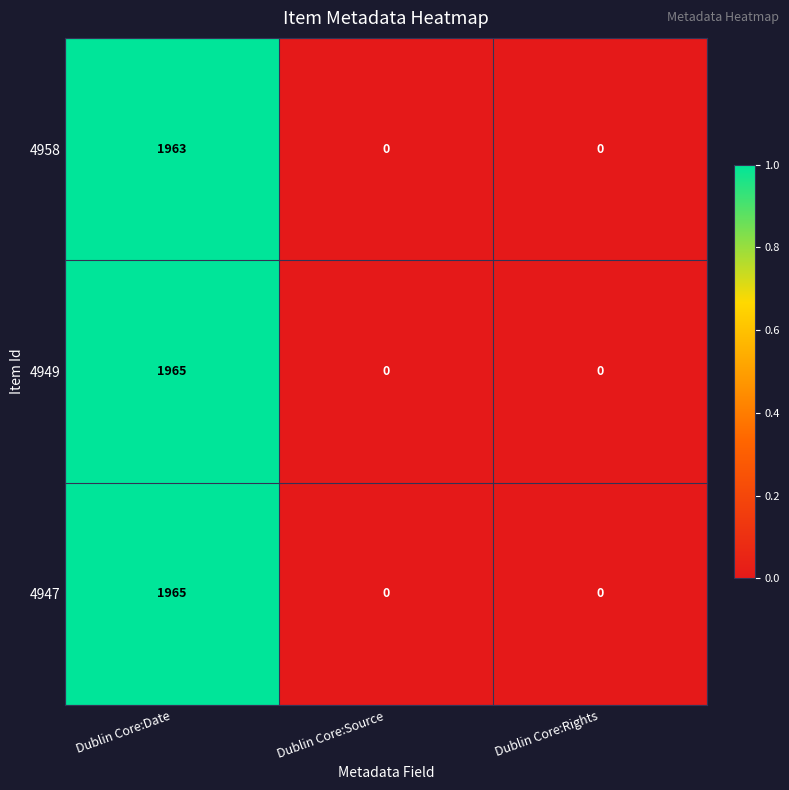

Which category has the highest value in the 4958 series?

Dublin Core:Date